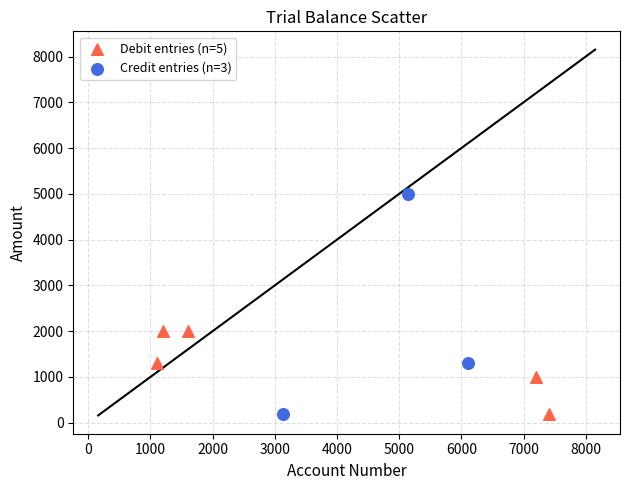

Which series contains the highest Y value?

Credit entries (n=3)